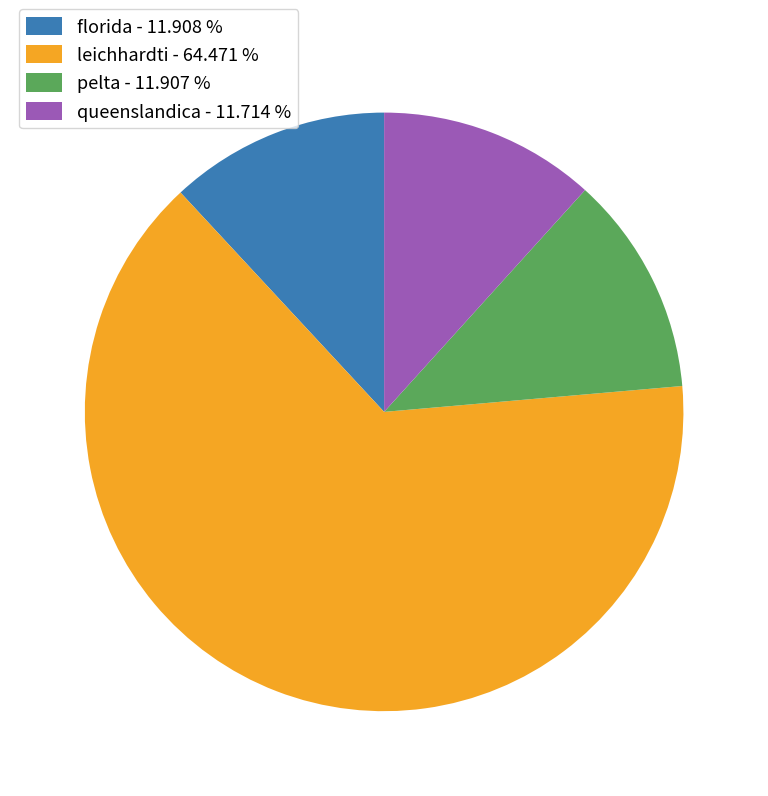

Is it true that florida is 26% of the pie?

False